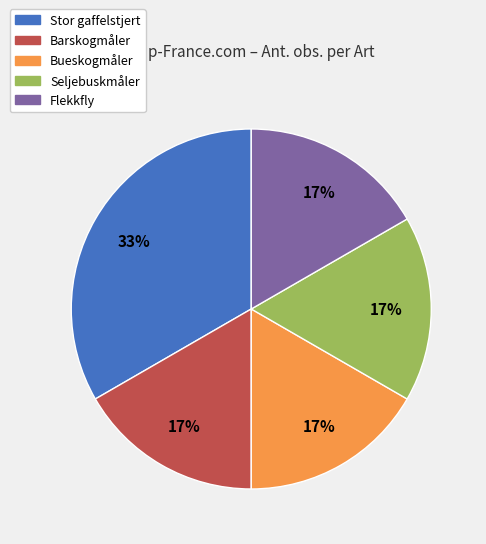

Is it true that Flekkfly is 17% of the pie?

True